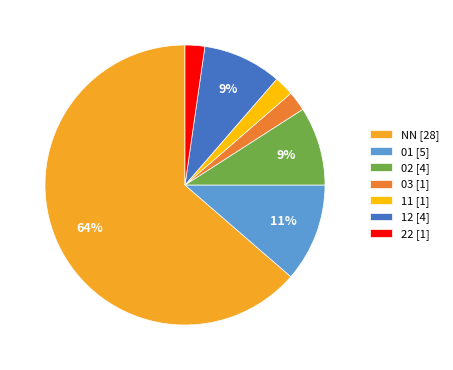

Does 01 [5] represent more than half of the total?

No